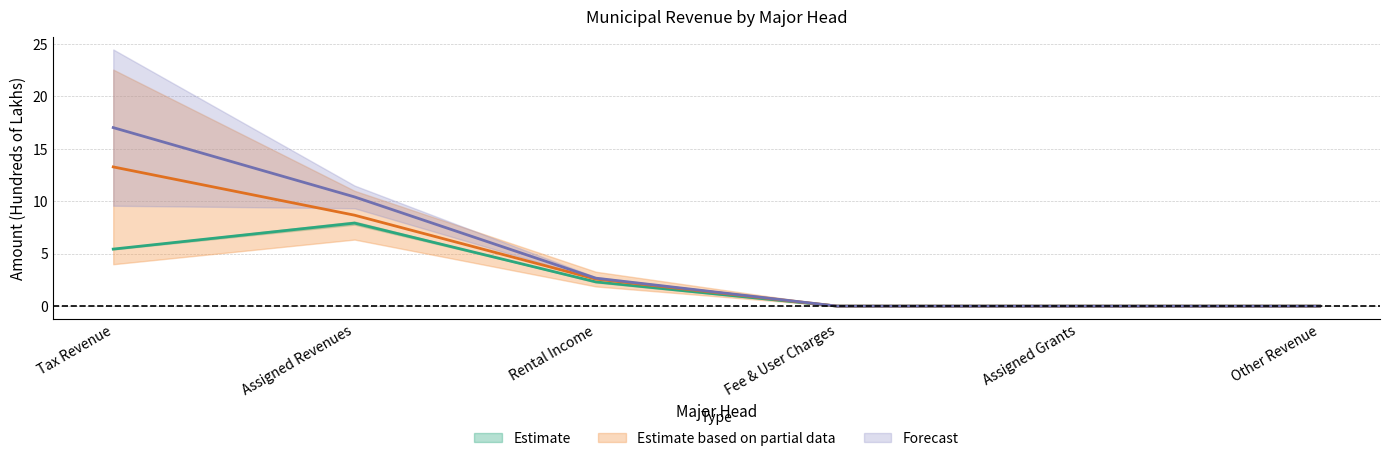

At which label is 2014-15 Budget Estimate closest to 8?

Assigned Revenues